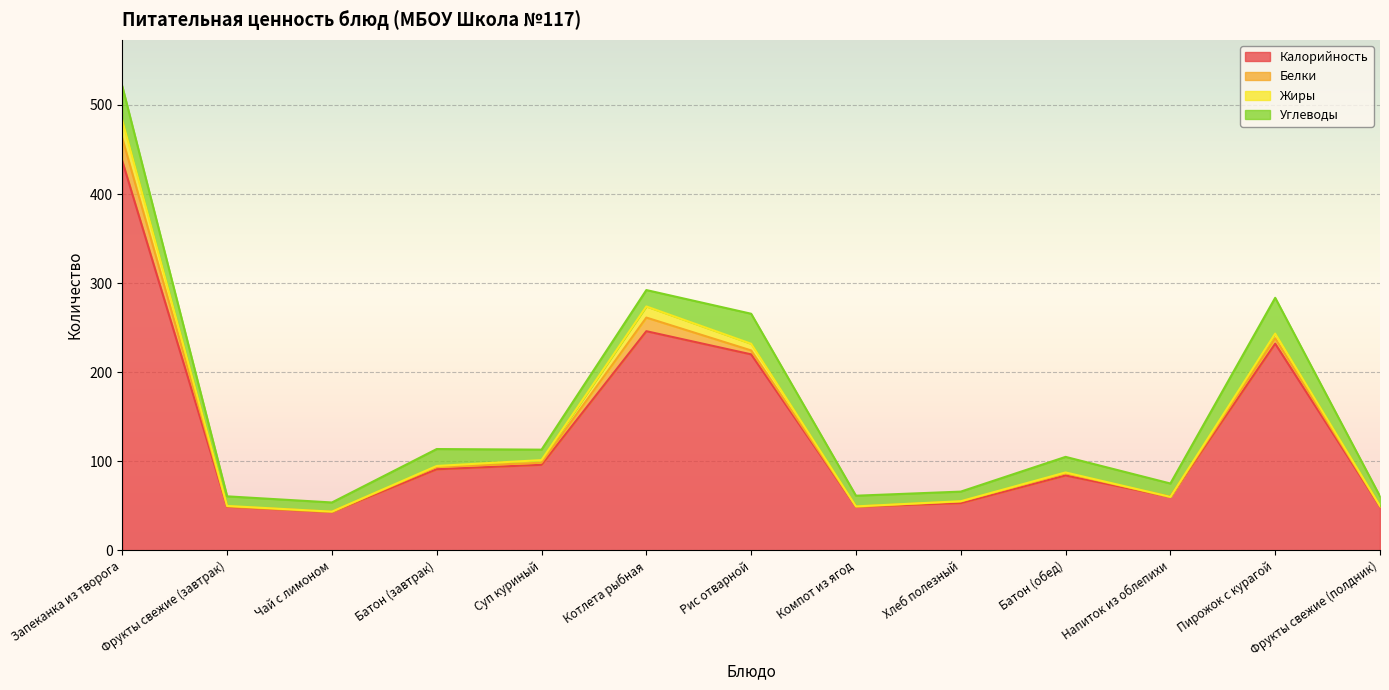

True or false: Углеводы and Жиры cross at least once.

False